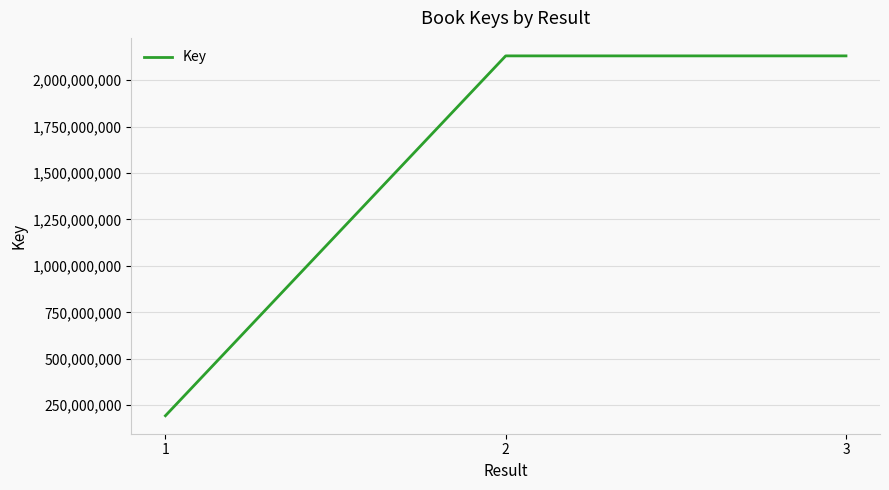

At which label is the value closest to 1162094492?

3